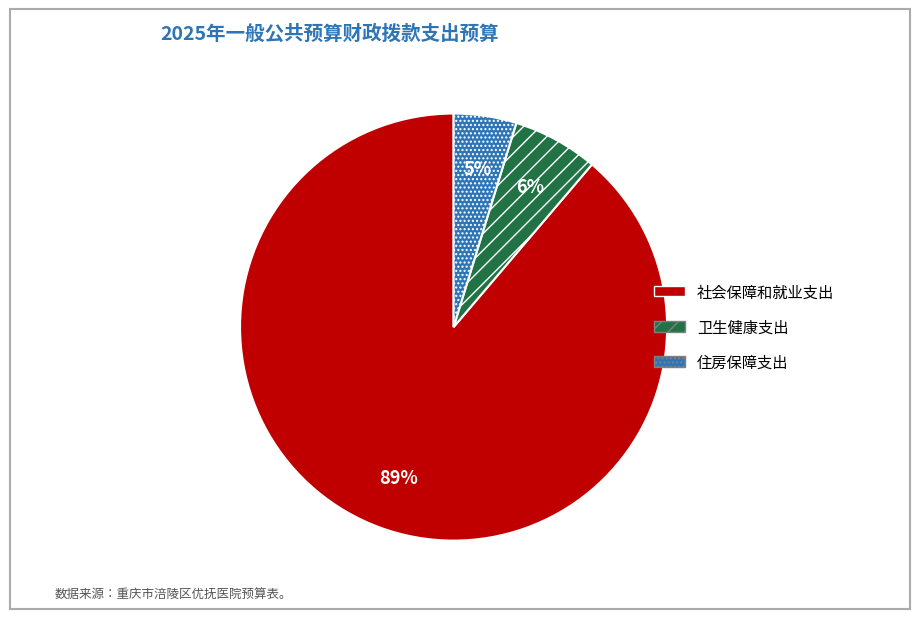

How many segments does this pie chart have?

3